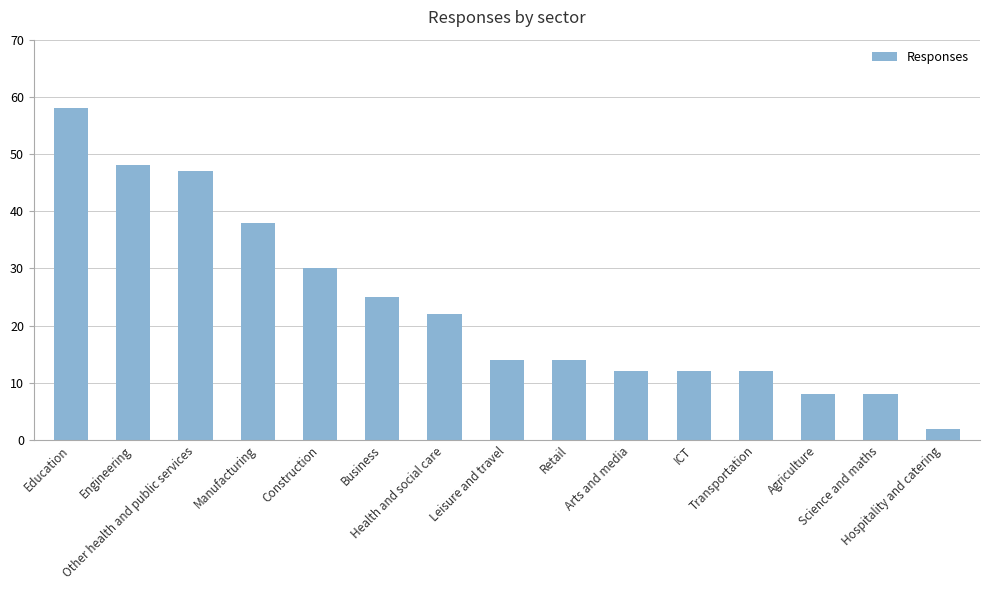

What is the difference between the values at Education and Science and maths?

50